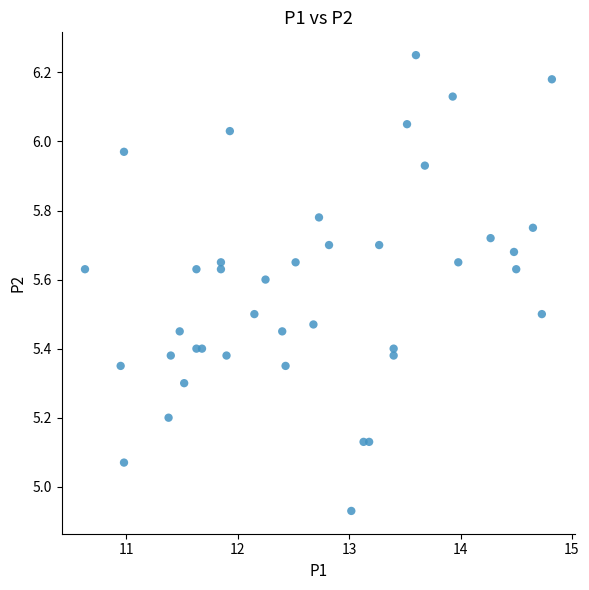

What is the range of X values (max minus min)?

4.2